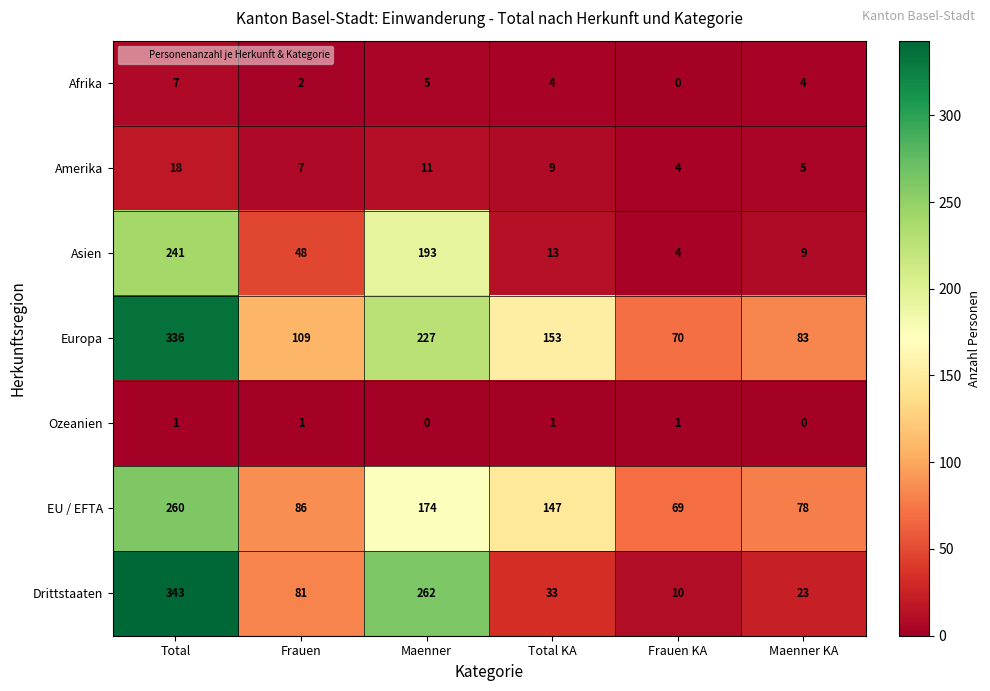

At which category is the sum across all series the highest?

Total